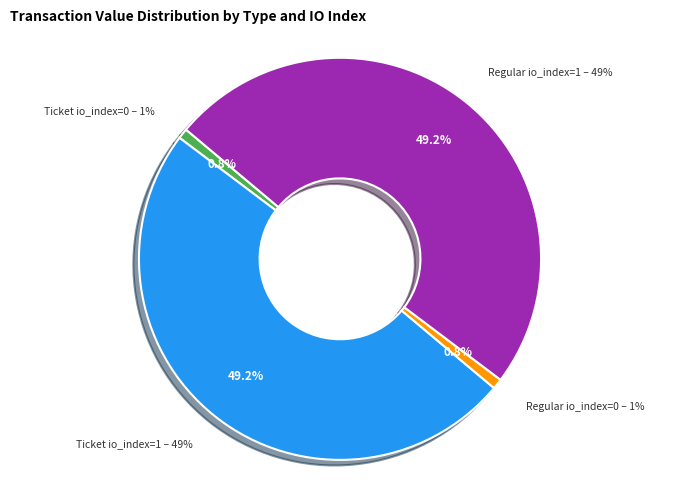

Is it true that Ticket io_index=1 is 40% of the pie?

False